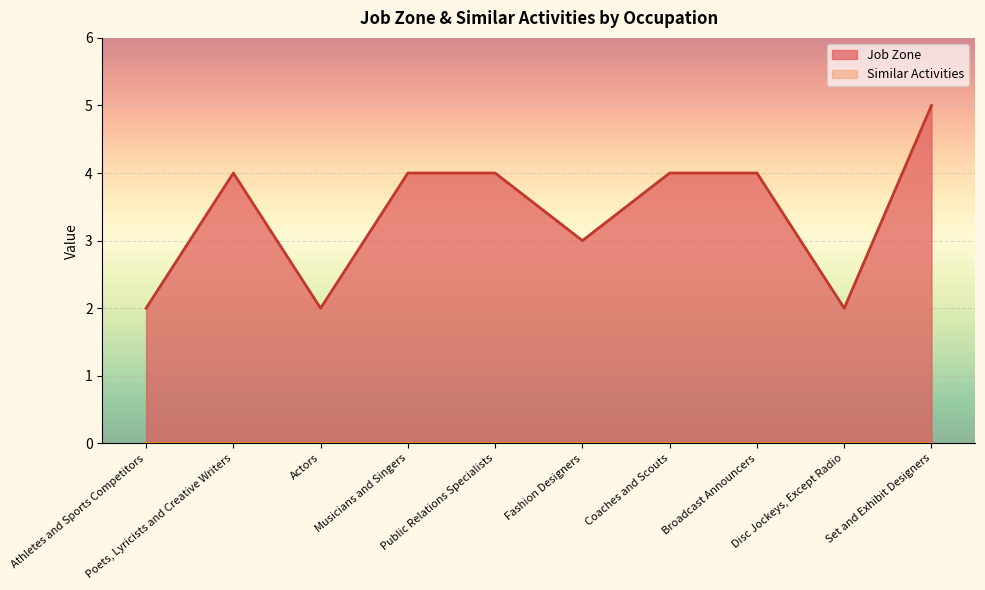

How many lines are shown in the chart?

1